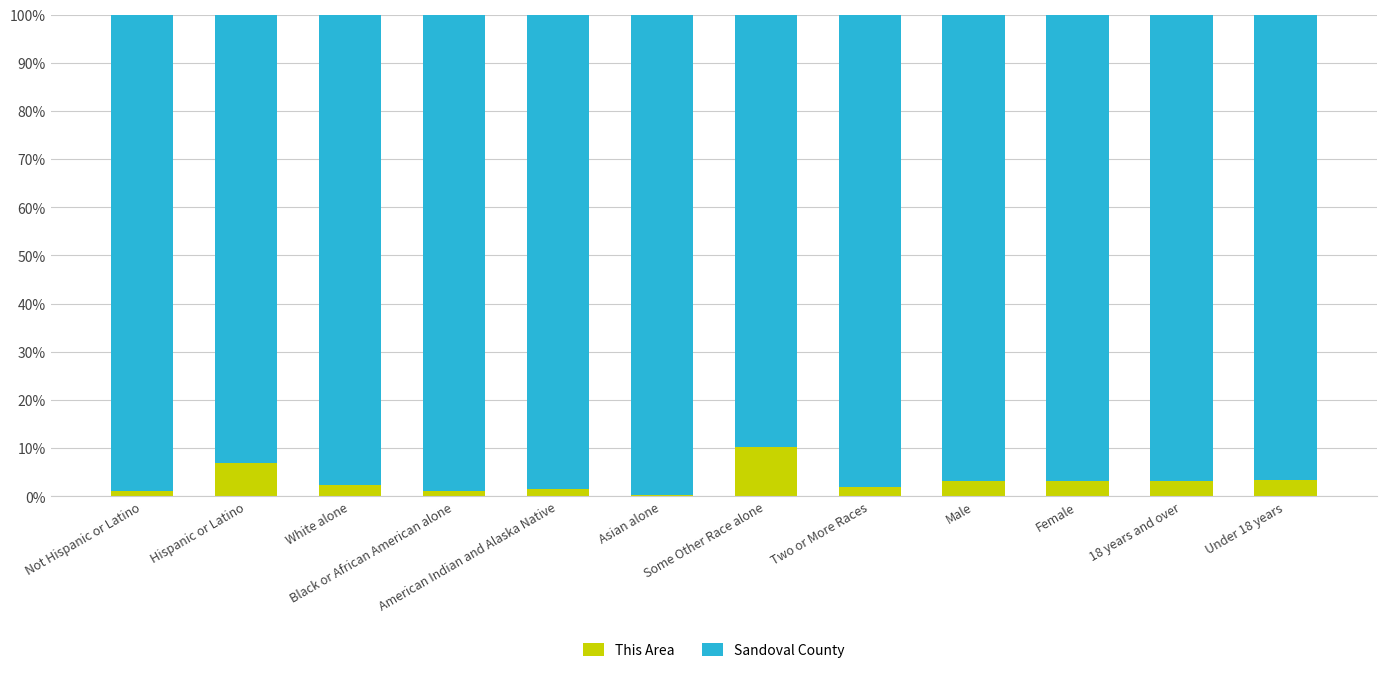

What is the sum of all This Area values?

37.5